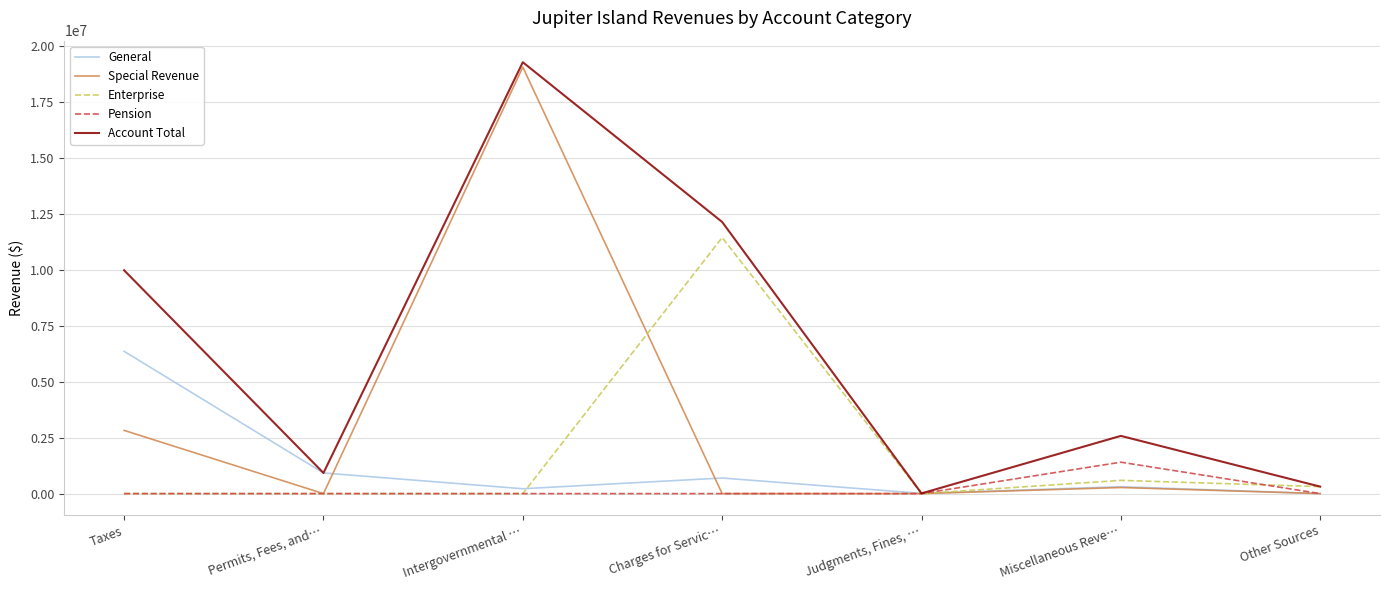

At which category does the chart reach its peak across all series?

Intergovernmental …